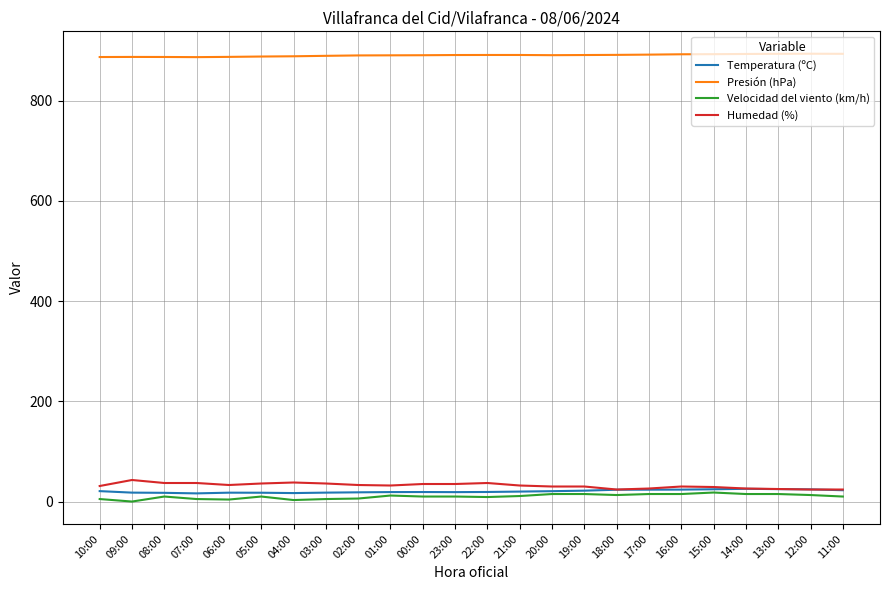

What is the difference between the Velocidad del viento (km/h) values at 23:00 and 13:00?

5.0